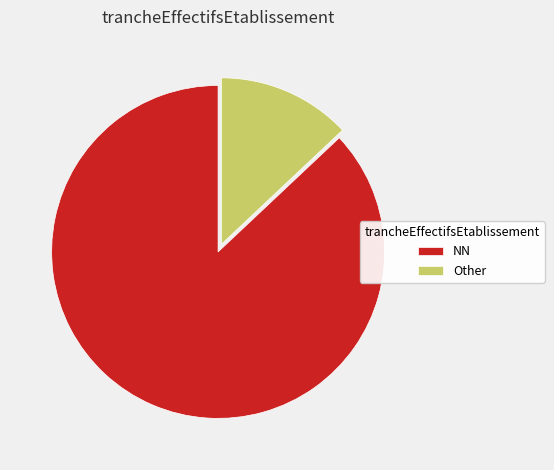

Rank the categories by value from lowest to highest.

Other, NN